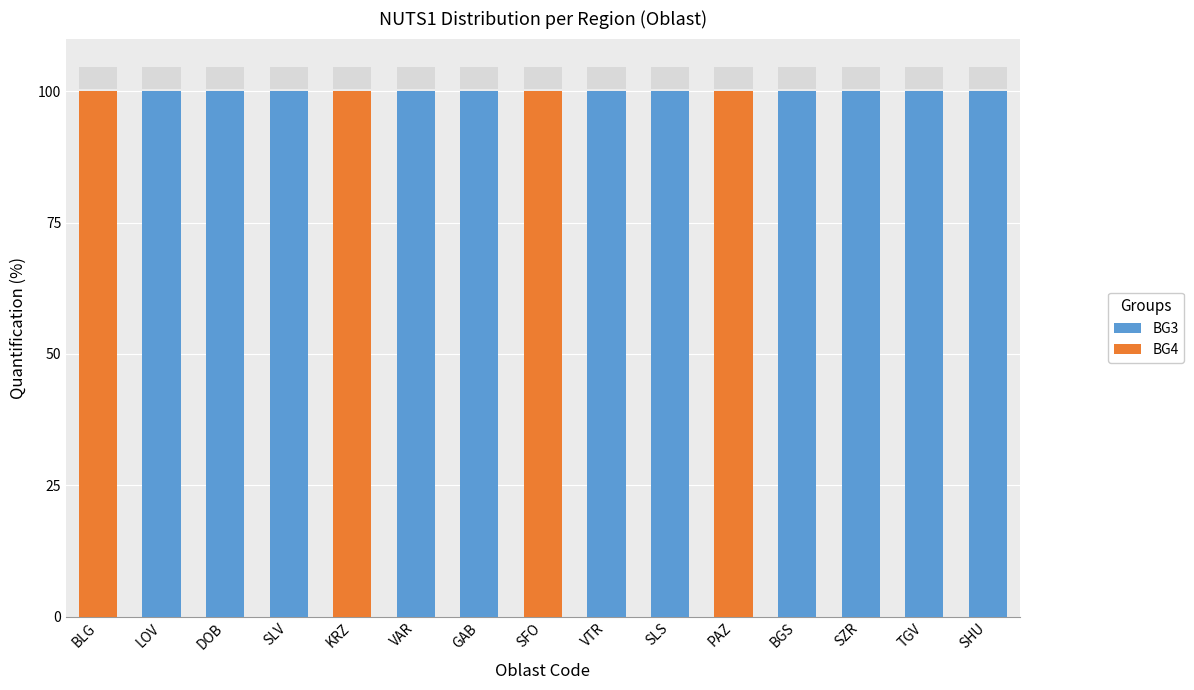

Is it true that BG3 equals -69 at KRZ?

False